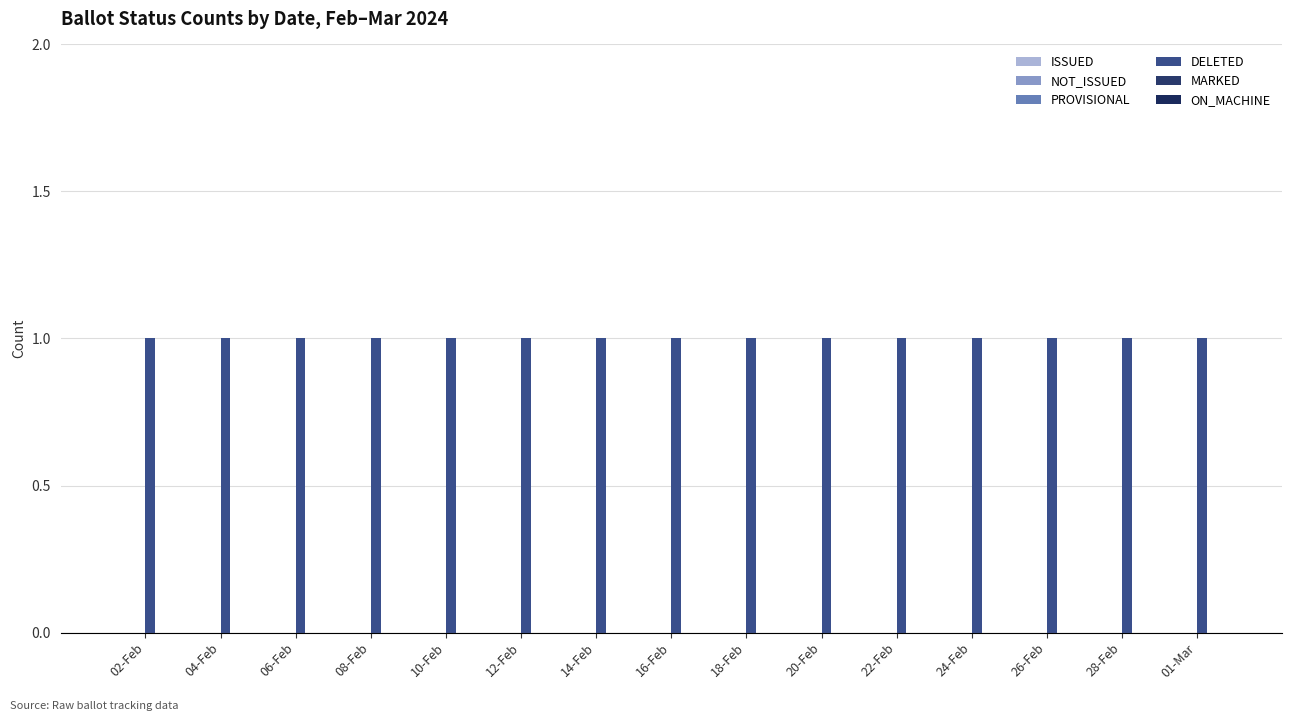

Reading left to right, list all the values displayed in this chart.

ISSUED: 02-Feb=0	04-Feb=0	06-Feb=0	08-Feb=0	10-Feb=0	12-Feb=0	14-Feb=0	16-Feb=0	18-Feb=0	20-Feb=0	22-Feb=0	24-Feb=0	26-Feb=0	28-Feb=0	01-Mar=0
NOT_ISSUED: 02-Feb=0	04-Feb=0	06-Feb=0	08-Feb=0	10-Feb=0	12-Feb=0	14-Feb=0	16-Feb=0	18-Feb=0	20-Feb=0	22-Feb=0	24-Feb=0	26-Feb=0	28-Feb=0	01-Mar=0
PROVISIONAL: 02-Feb=0	04-Feb=0	06-Feb=0	08-Feb=0	10-Feb=0	12-Feb=0	14-Feb=0	16-Feb=0	18-Feb=0	20-Feb=0	22-Feb=0	24-Feb=0	26-Feb=0	28-Feb=0	01-Mar=0
DELETED: 02-Feb=1	04-Feb=1	06-Feb=1	08-Feb=1	10-Feb=1	12-Feb=1	14-Feb=1	16-Feb=1	18-Feb=1	20-Feb=1	22-Feb=1	24-Feb=1	26-Feb=1	28-Feb=1	01-Mar=1
MARKED: 02-Feb=0	04-Feb=0	06-Feb=0	08-Feb=0	10-Feb=0	12-Feb=0	14-Feb=0	16-Feb=0	18-Feb=0	20-Feb=0	22-Feb=0	24-Feb=0	26-Feb=0	28-Feb=0	01-Mar=0
ON_MACHINE: 02-Feb=0	04-Feb=0	06-Feb=0	08-Feb=0	10-Feb=0	12-Feb=0	14-Feb=0	16-Feb=0	18-Feb=0	20-Feb=0	22-Feb=0	24-Feb=0	26-Feb=0	28-Feb=0	01-Mar=0